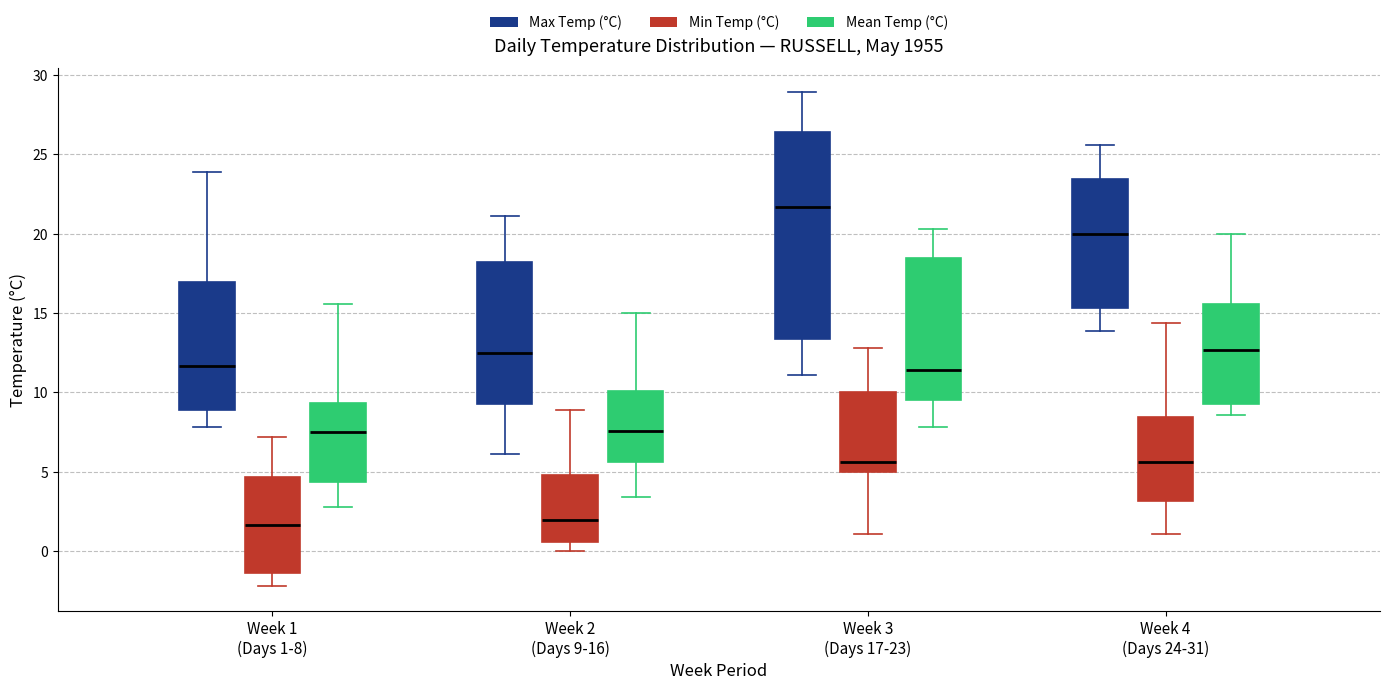

Reading left to right, transcribe this box plot: for each box, give where its median line is, the range the box spans, and where its two whiskers end, as read against the y-axis. The values are not printed on the chart, so give them approximately, as read against the axis.

Week 1 (Days 1-8) (Max Temp (°C)): median 11.5, box 9.0 to 17.0, whiskers 8.0 to 24.0
Week 1 (Days 1-8) (Min Temp (°C)): median 1.5, box -1.5 to 4.5, whiskers -2.0 to 7.0
Week 1 (Days 1-8) (Mean Temp (°C)): median 7.5, box 4.5 to 9.5, whiskers 3.0 to 15.5
Week 2 (Days 9-16) (Max Temp (°C)): median 12.5, box 9.5 to 18.0, whiskers 6.0 to 21.0
Week 2 (Days 9-16) (Min Temp (°C)): median 2.0, box 0.5 to 5.0, whiskers 0.0 to 9.0
Week 2 (Days 9-16) (Mean Temp (°C)): median 7.5, box 5.5 to 10.0, whiskers 3.5 to 15.0
Week 3 (Days 17-23) (Max Temp (°C)): median 21.5, box 13.5 to 26.5, whiskers 11.0 to 29.0
Week 3 (Days 17-23) (Min Temp (°C)): median 5.5, box 5.0 to 10.0, whiskers 1.0 to 13.0
Week 3 (Days 17-23) (Mean Temp (°C)): median 11.5, box 9.5 to 18.5, whiskers 8.0 to 20.5
Week 4 (Days 24-31) (Max Temp (°C)): median 20.0, box 15.5 to 23.5, whiskers 14.0 to 25.5
Week 4 (Days 24-31) (Min Temp (°C)): median 5.5, box 3.0 to 8.5, whiskers 1.0 to 14.5
Week 4 (Days 24-31) (Mean Temp (°C)): median 12.5, box 9.5 to 15.5, whiskers 8.5 to 20.0